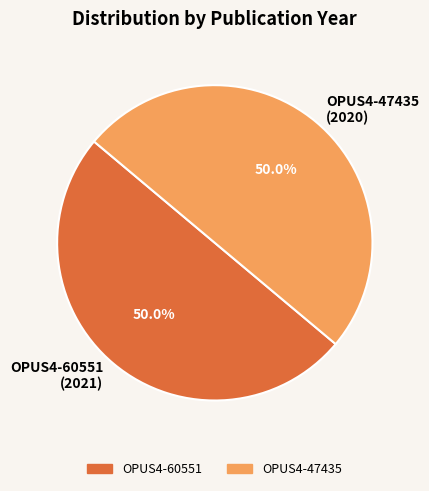

How much of the chart is everything except OPUS4-47435 (2020)?

50.0%